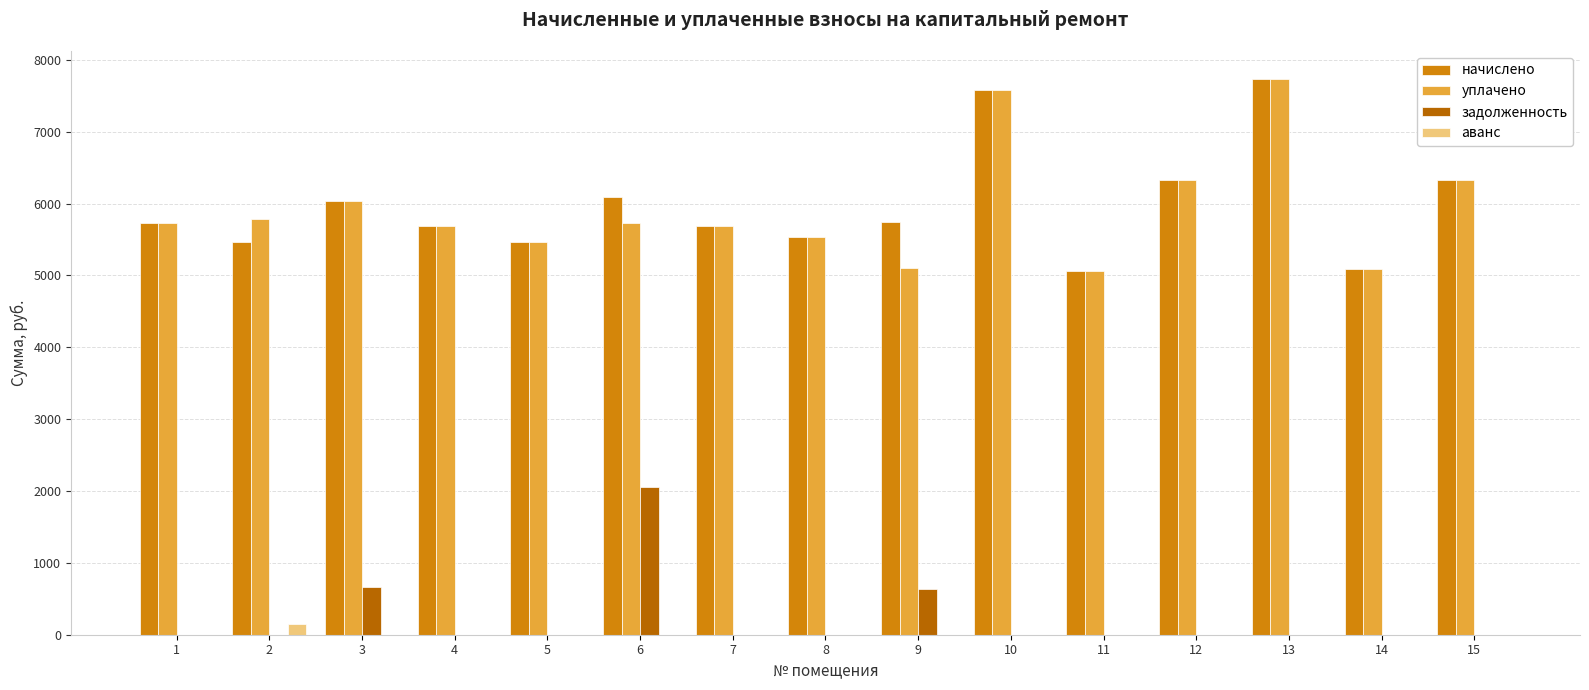

What is the sum of the уплачено values at 6 and 13?

13472.6